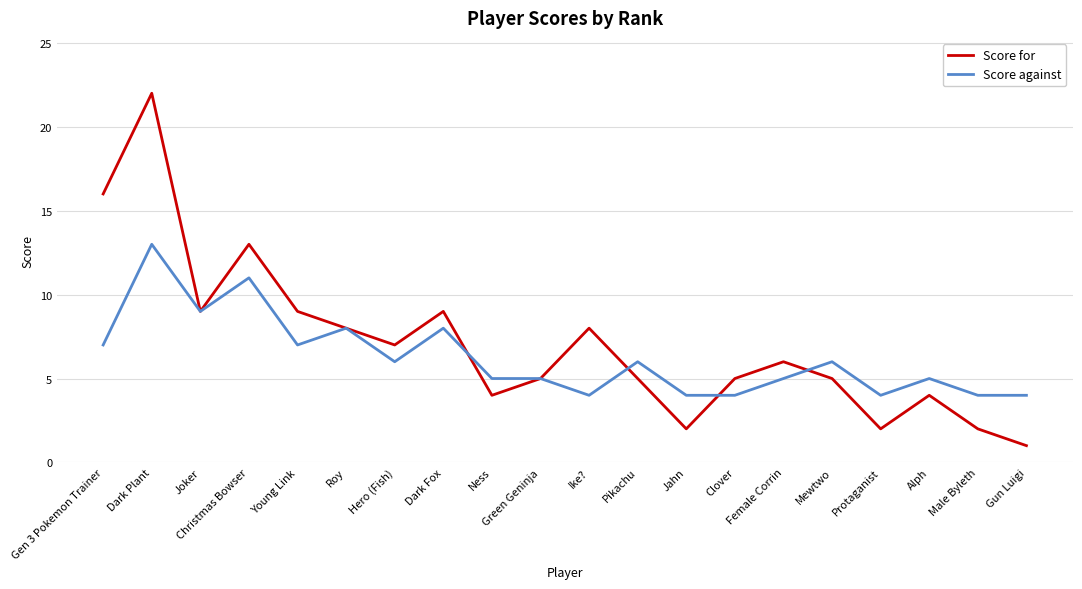

True or false: Score for and Score against cross at least once.

True